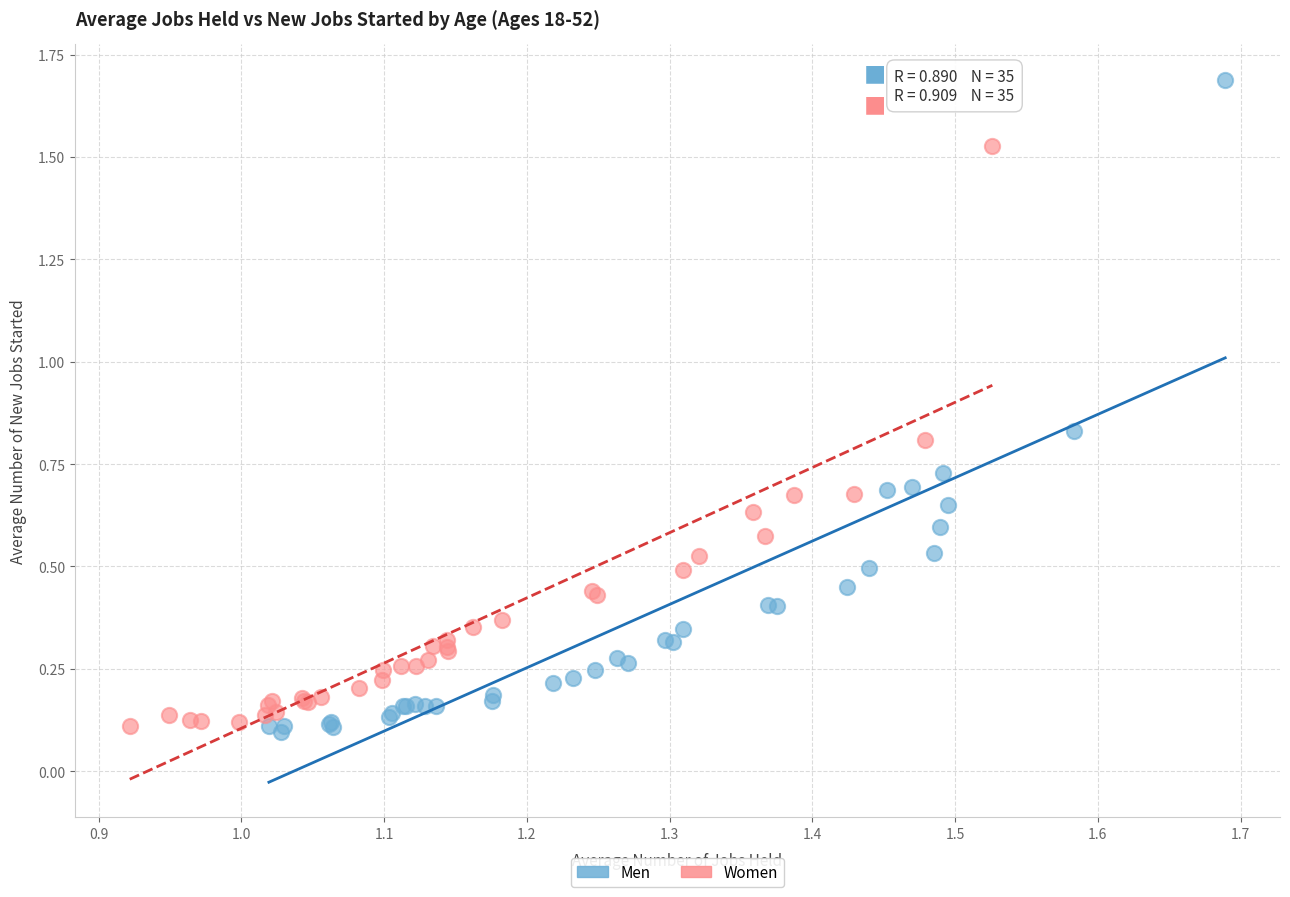

Which series has the widest spread of Y values?

Men